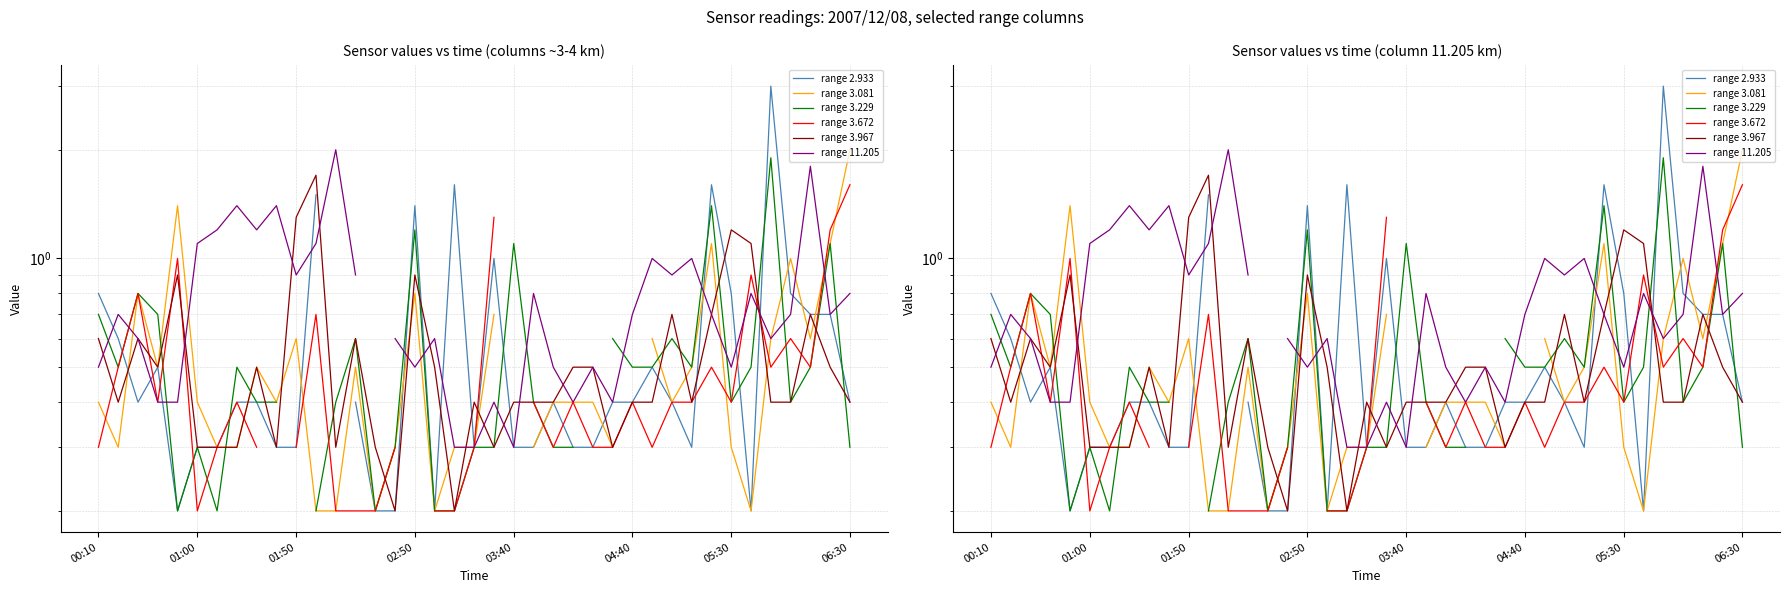

True or false: range 3.967 has more than 1 interior local peaks.

True